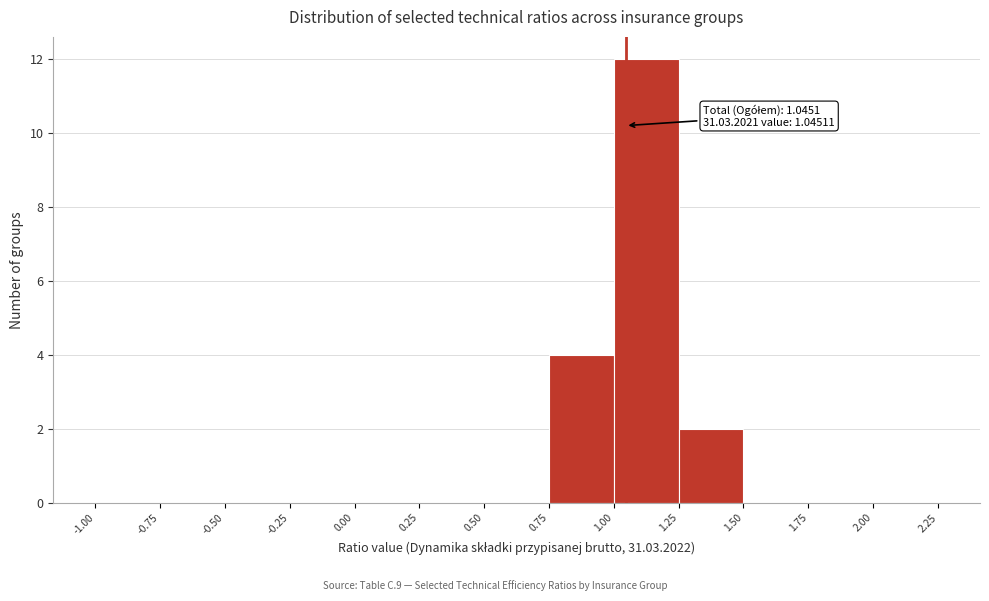

Over which range of the x-axis is the bar tallest?

1.00 to 1.25